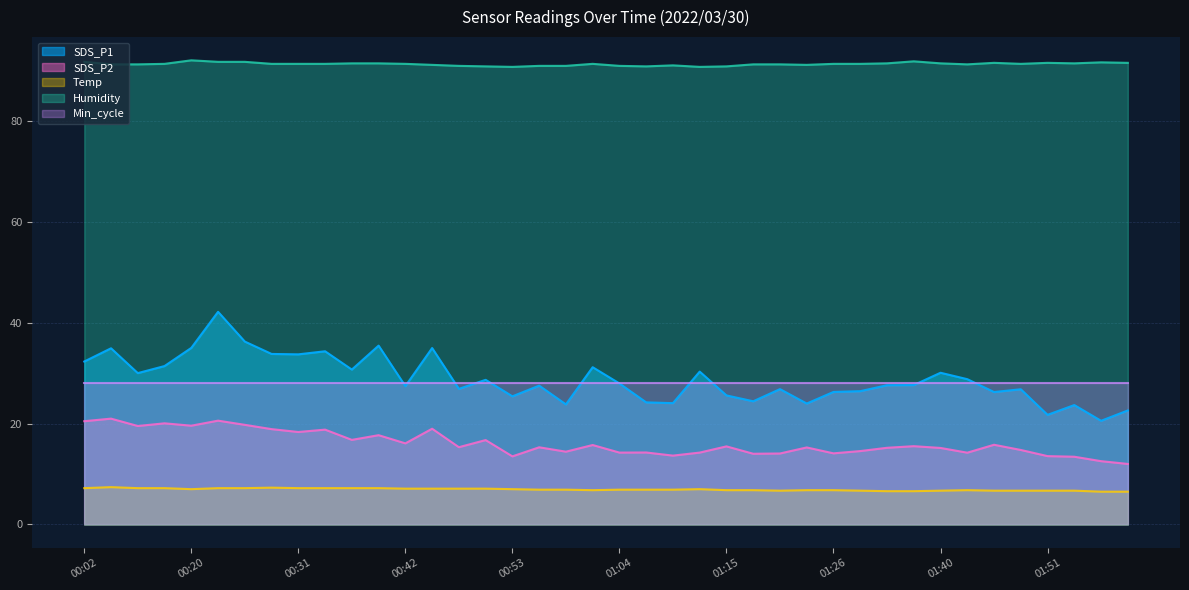

How many lines are shown in the chart?

5